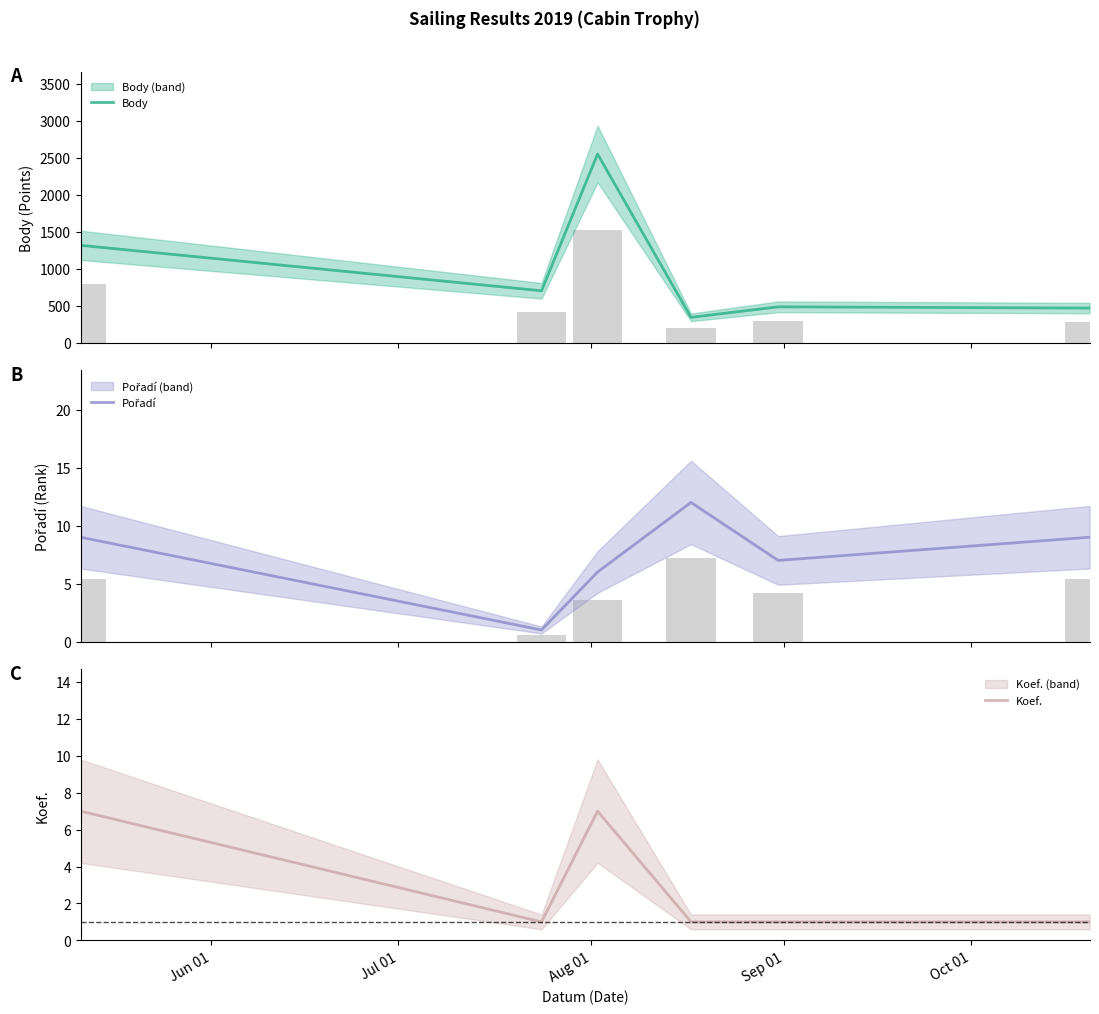

What is the maximum value for Body?

2550